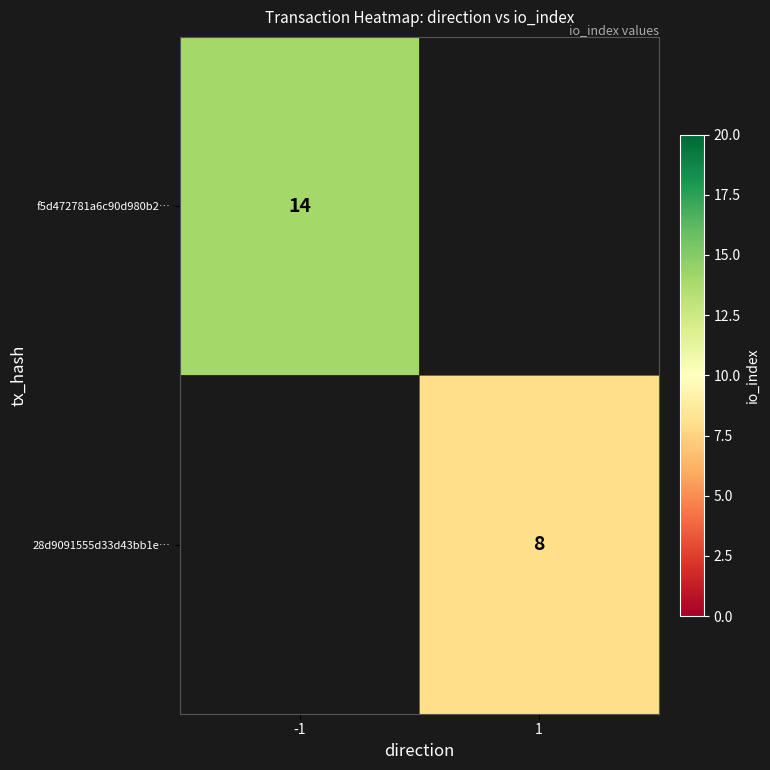

Is the value of 28d9091555d33d43bb1e… at 1 greater than the value of f5d472781a6c90d980b2… at -1?

No